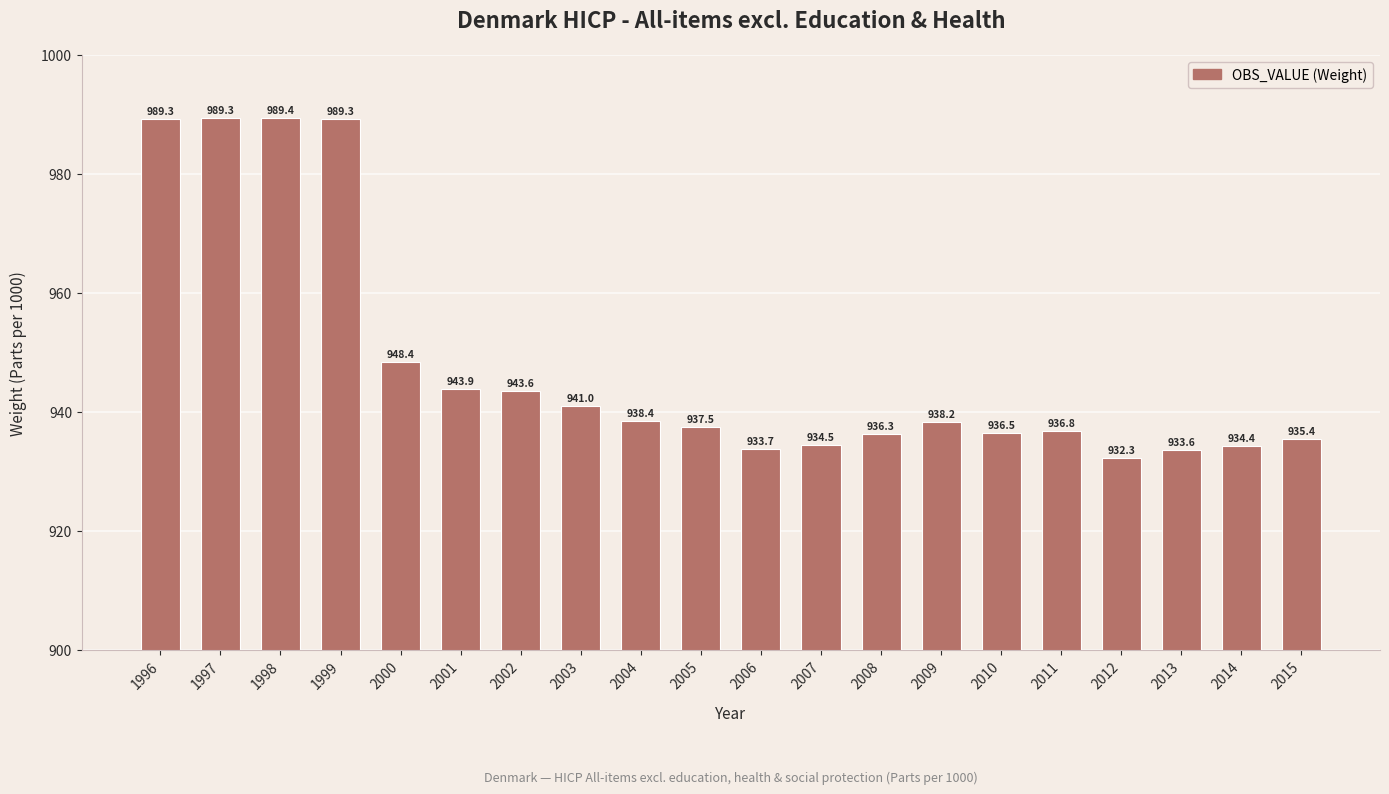

What is the ratio of the value at 2009 to the value at 2000?

1.0